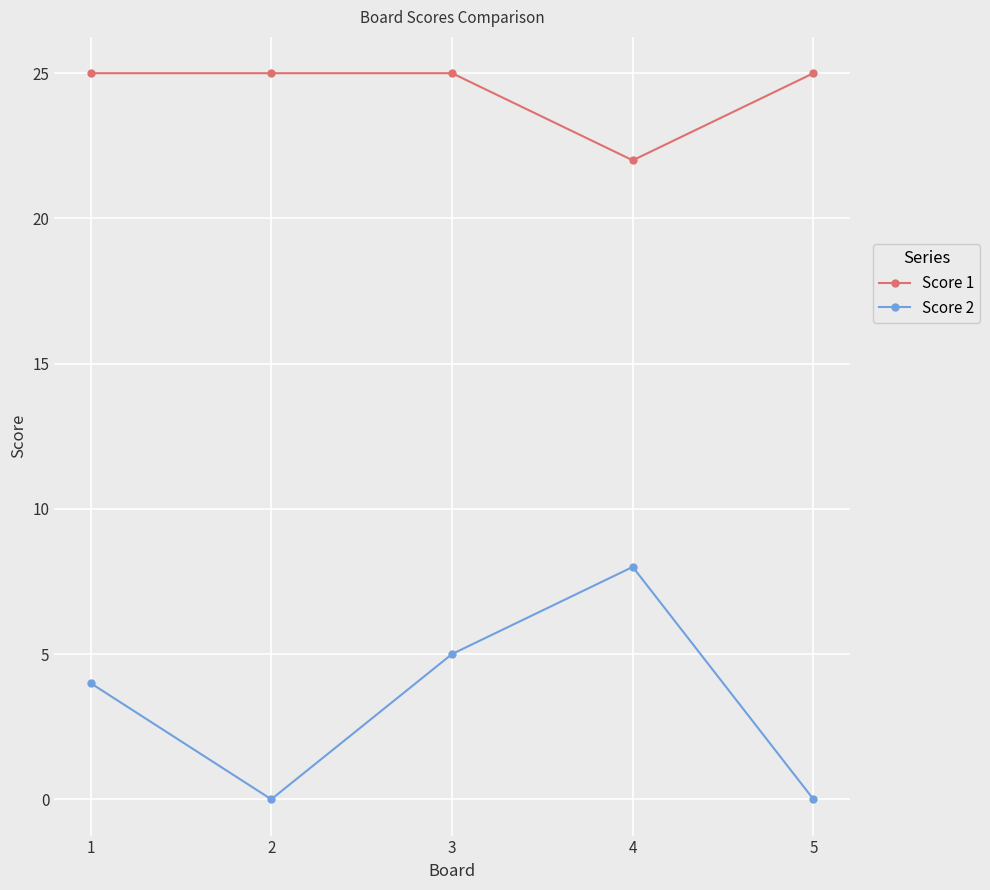

The Score 1 series shows 25 at 2. True or false?

True